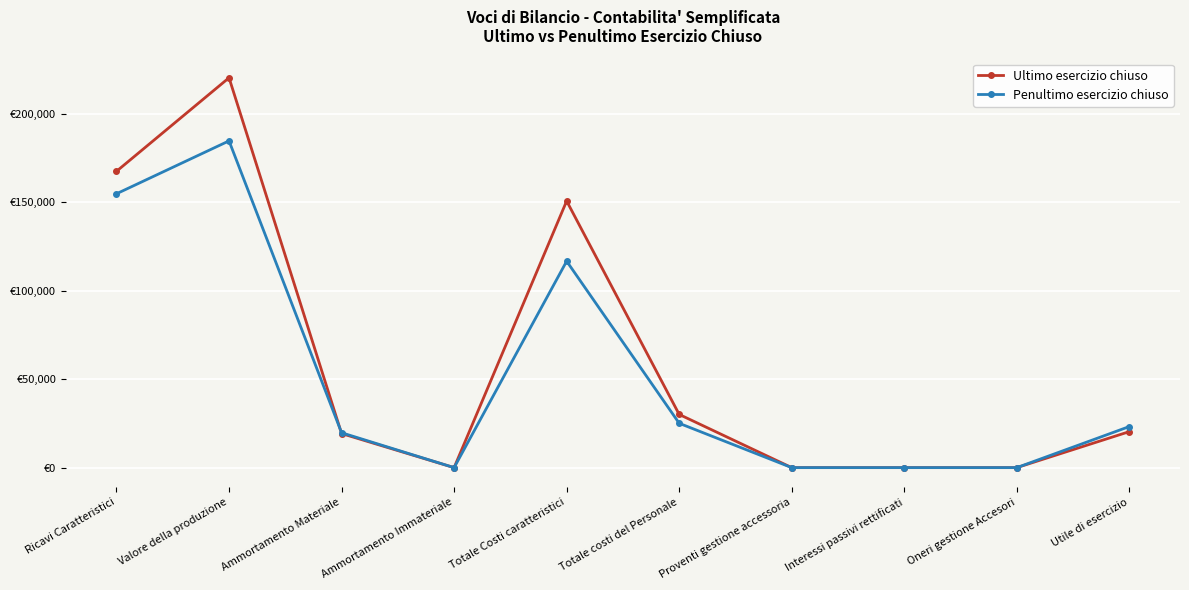

Reading right to left, transcribe all the data shown in this chart.

Ultimo esercizio chiuso: 20365	0	0	0	30085	150803	0	19272	220525	167613
Penultimo esercizio chiuso: 23239	0	0	0	25076	116770	0	19734	184819	154907